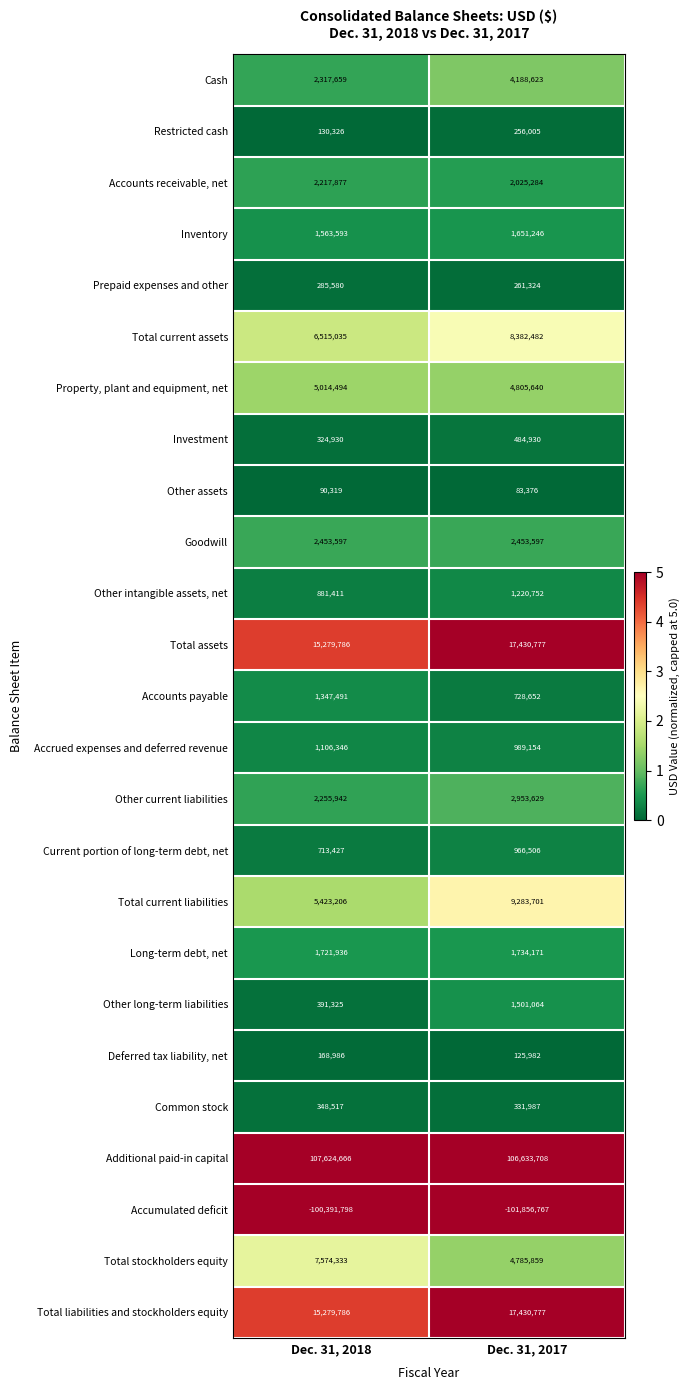

What is the average value of the Goodwill series?

2453597